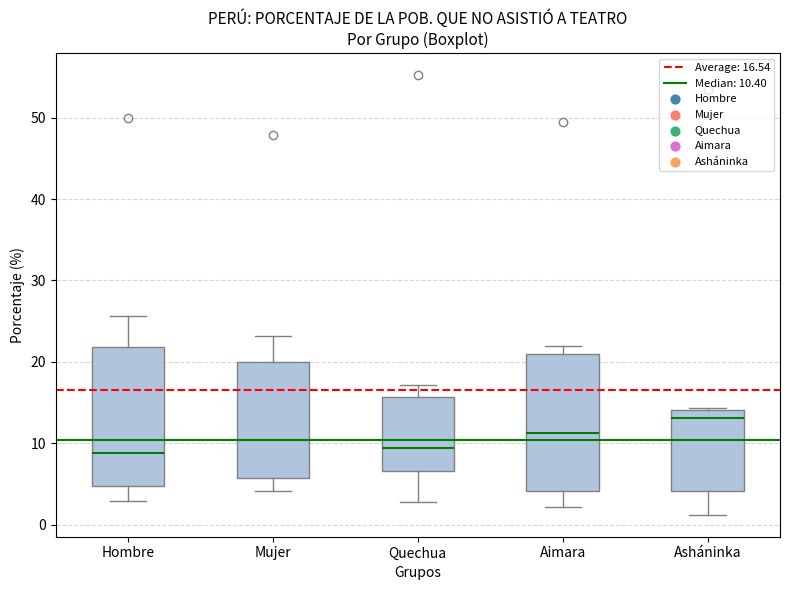

Reading left to right, transcribe this box plot: for each box, give where its median line is, the range the box spans, and where its two whiskers end, as read against the y-axis. The values are not printed on the chart, so give them approximately, as read against the axis.

Hombre: median 9, box 5 to 22, whiskers 3 to 26
Mujer: median 10, box 6 to 20, whiskers 4 to 23
Quechua: median 9, box 7 to 16, whiskers 3 to 17
Aimara: median 11, box 4 to 21, whiskers 2 to 22
Asháninka: median 13, box 4 to 14, whiskers 1 to 14 (just above the box's upper edge)